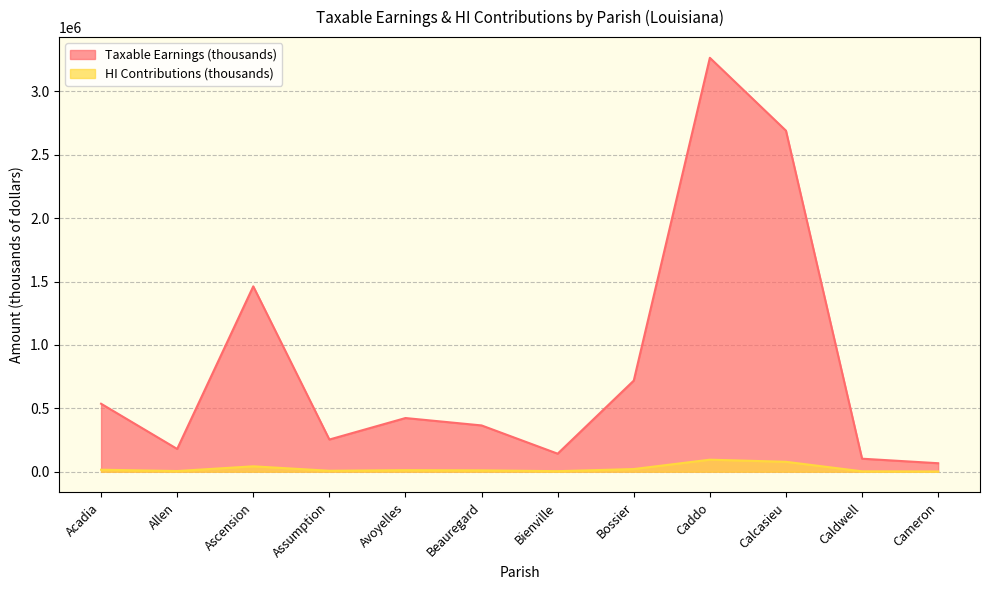

How many data points in Taxable Earnings (thousands) are above 423199?

5